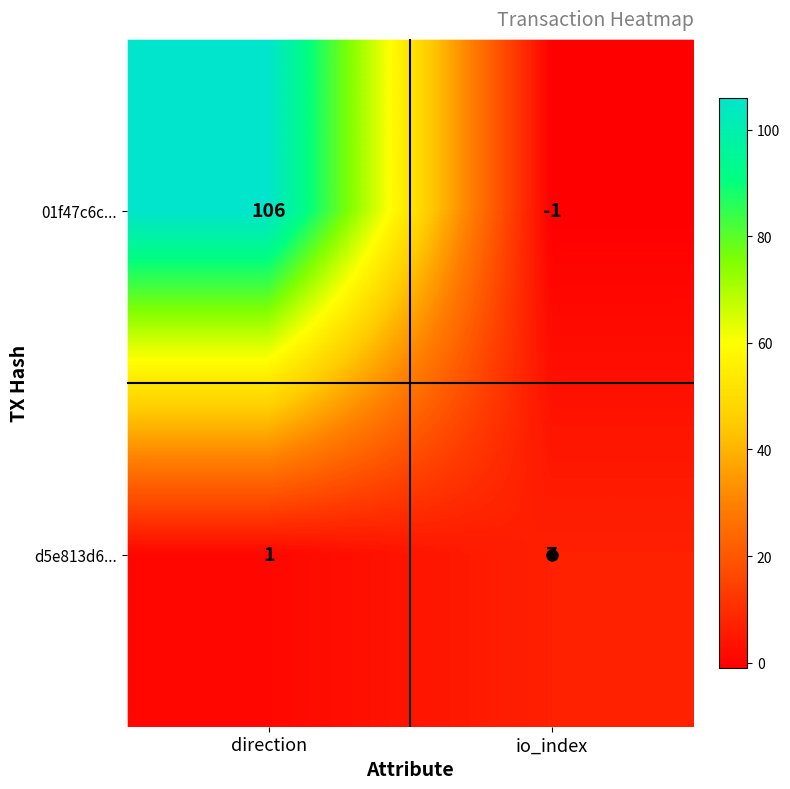

What is the maximum value shown in the chart?

106